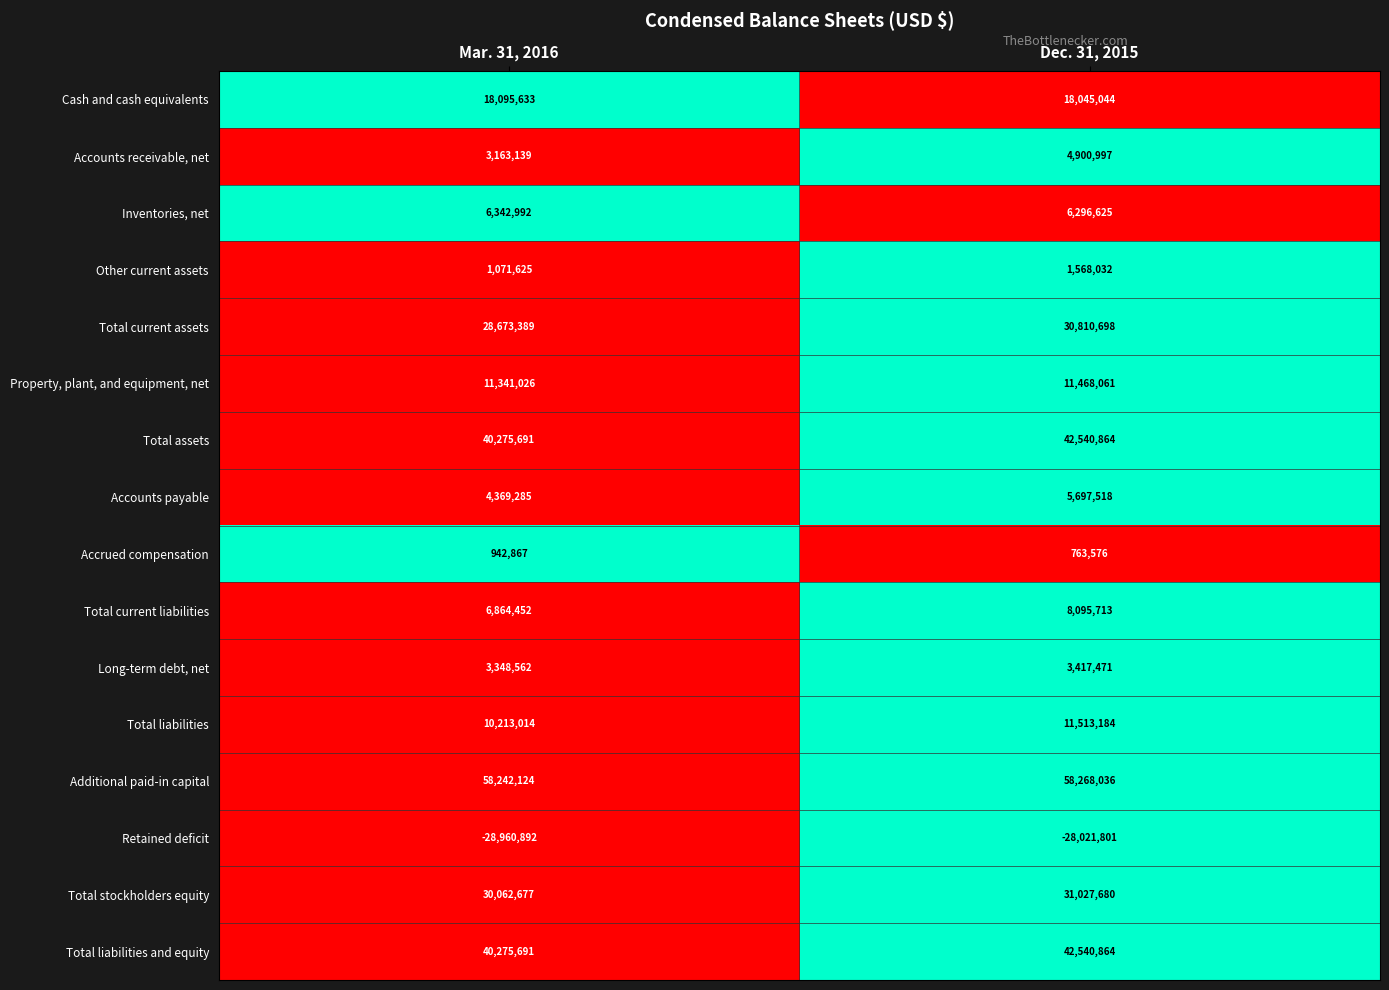

At how many categories does at least one series exceed 0?

2